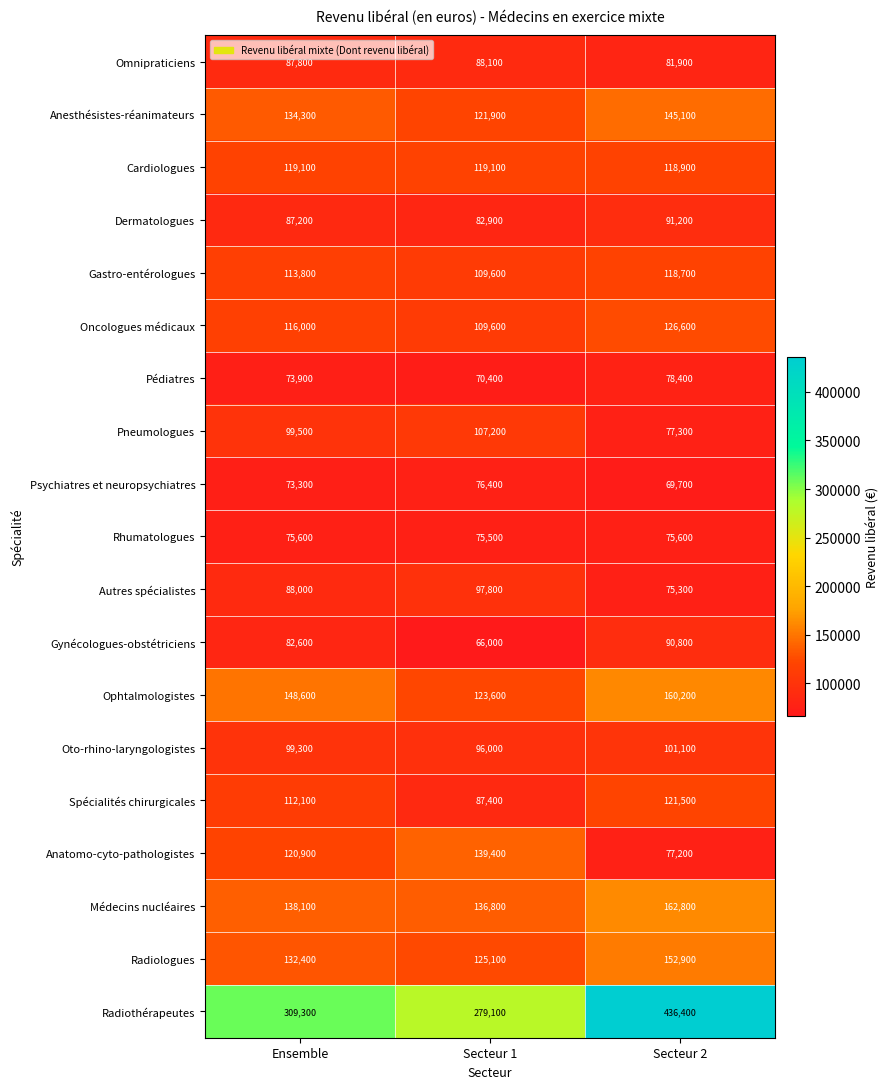

Which category has the lowest value across all series?

Secteur 1